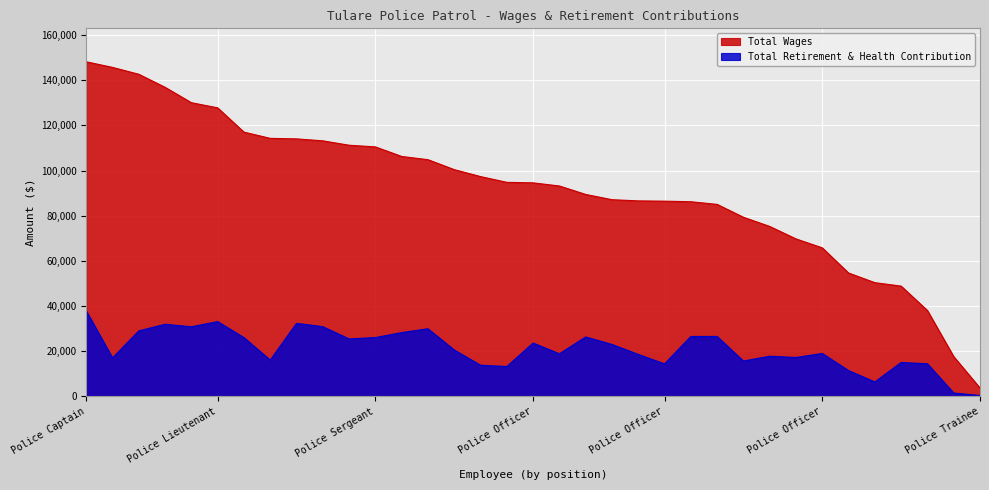

What are all the series names shown in the legend?

Total Wages, Total Retirement & Health Contribution